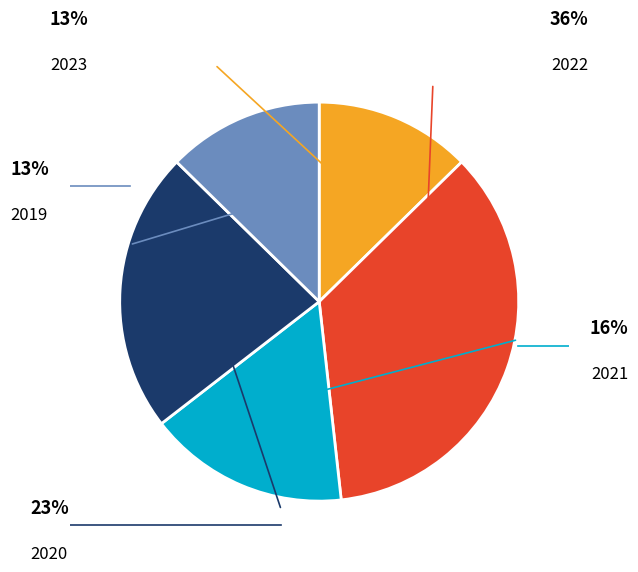

Is there any slice that represents more than half of the pie?

No